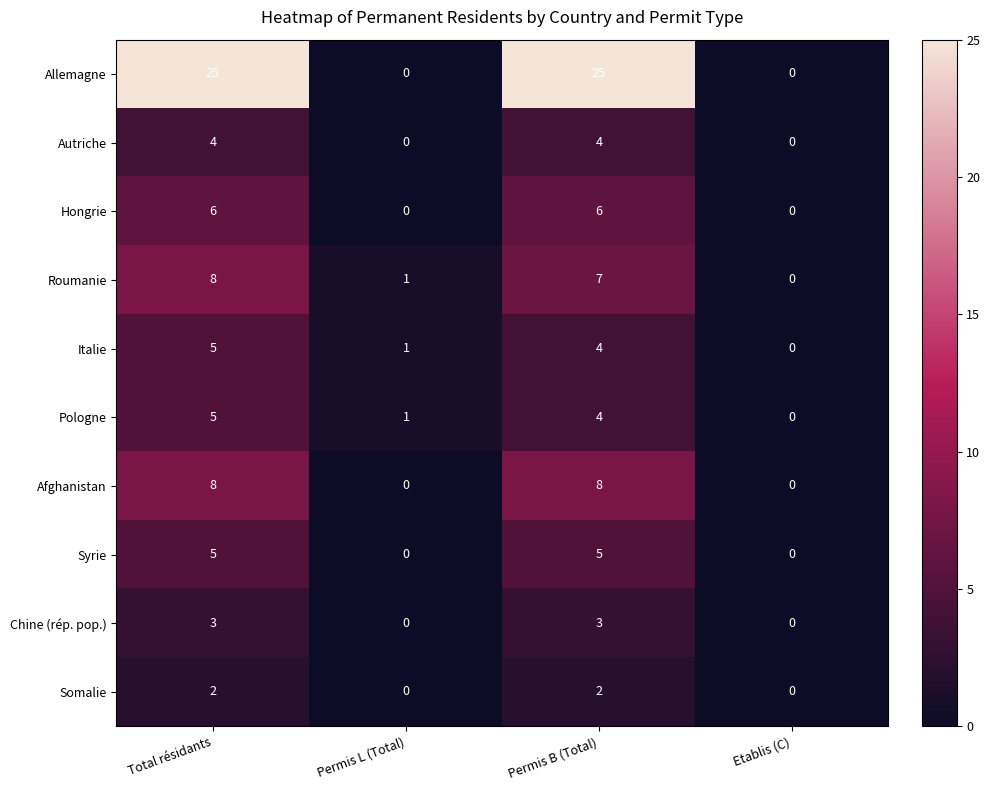

What is the greatest value displayed?

25